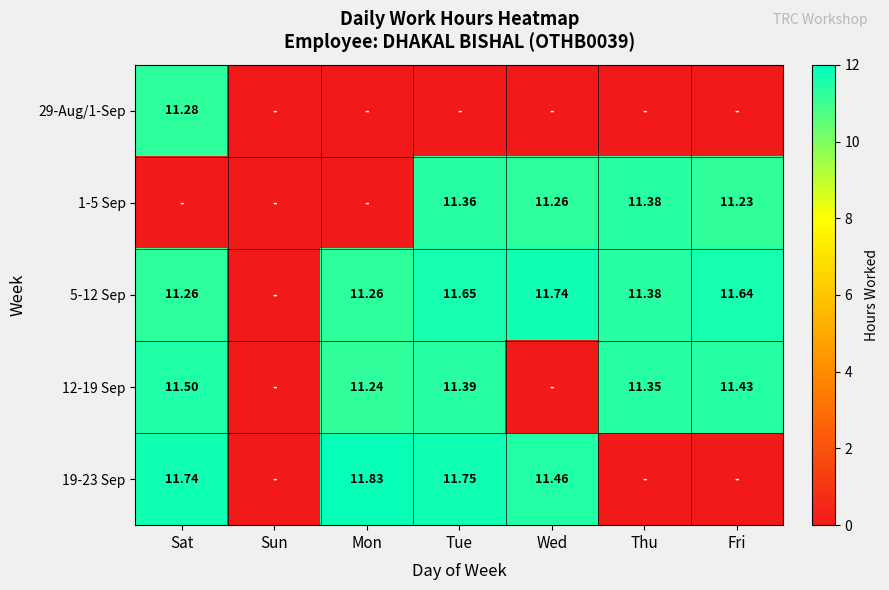

What is the difference between the 29-Aug/1-Sep values at Sat and Fri?

11.3